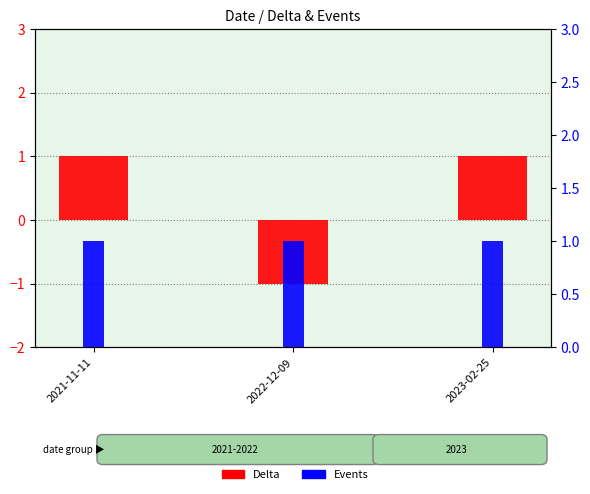

What is the value of the Events bar at the 3rd from the left?

1